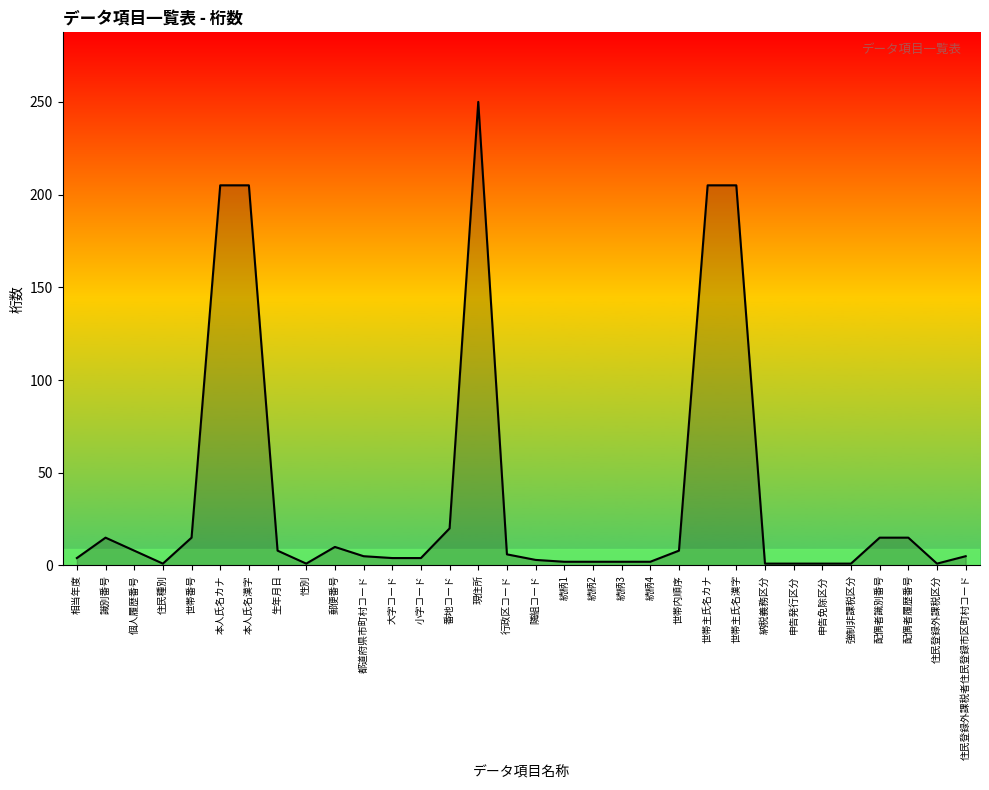

True or false: there are more than 0 points higher than both neighbors.

True